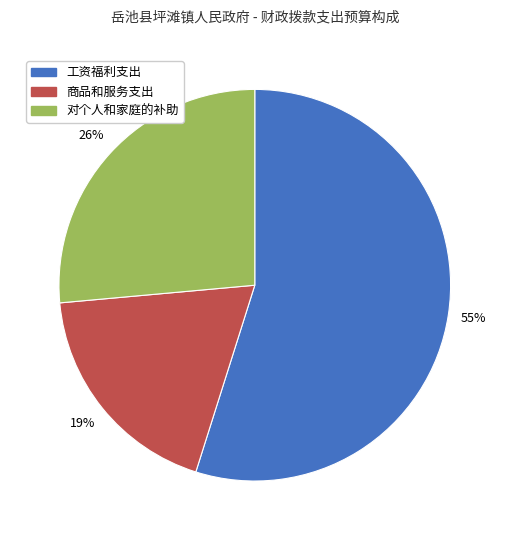

Which slice is the largest?

工资福利支出